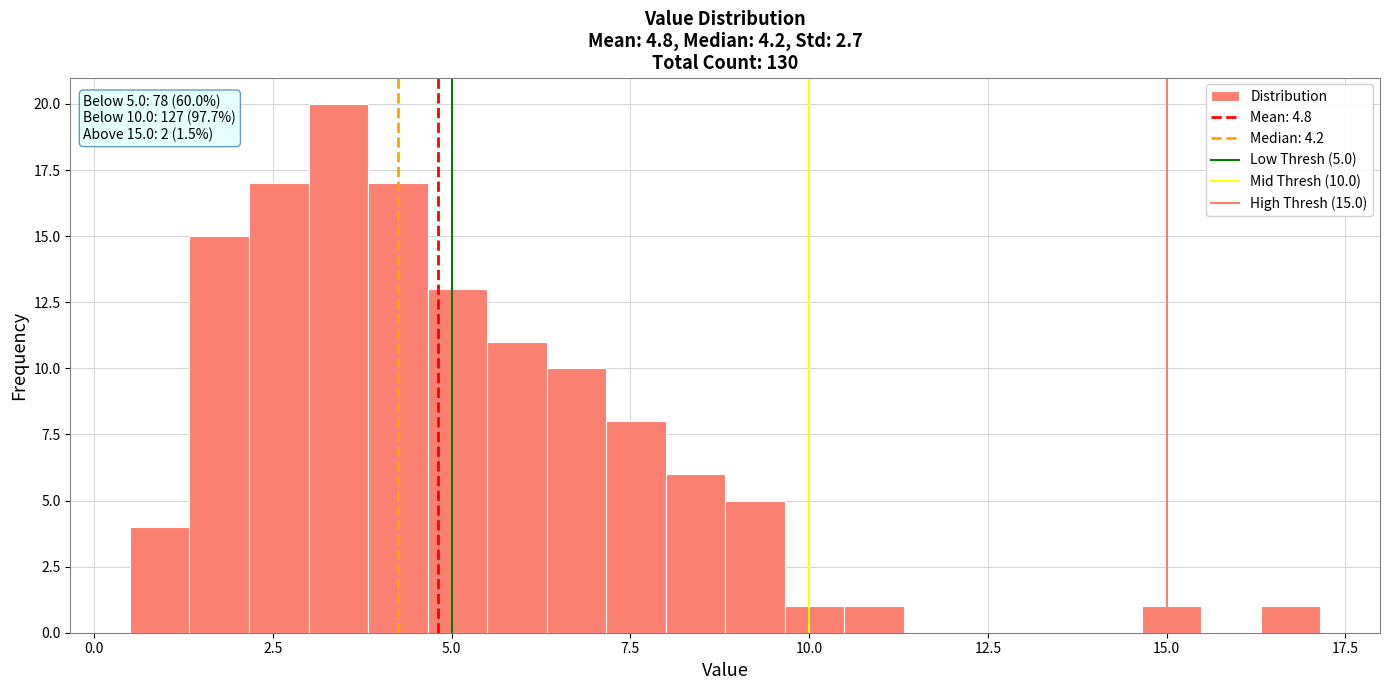

Around what value on the x-axis is the tallest bar? Give the approximate position of its centre, as read against the axis.

3.5